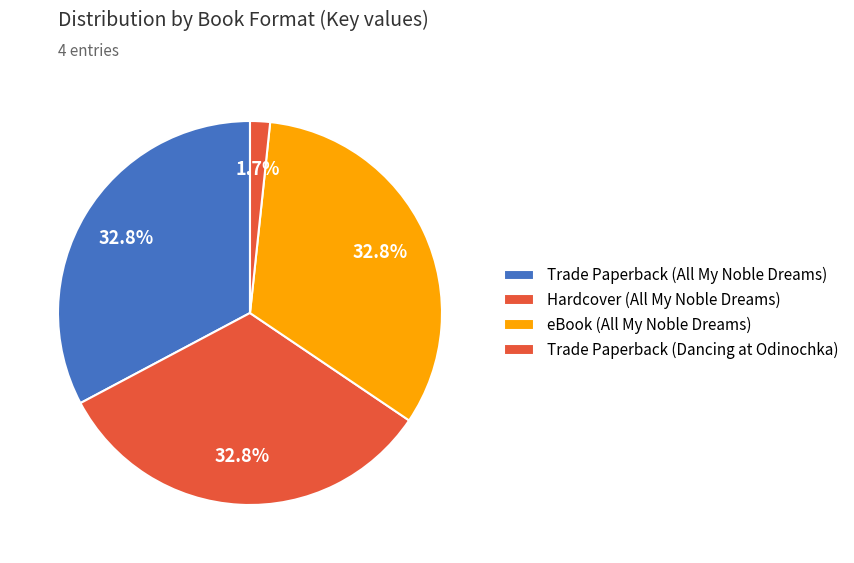

How many slices are in this pie chart?

4